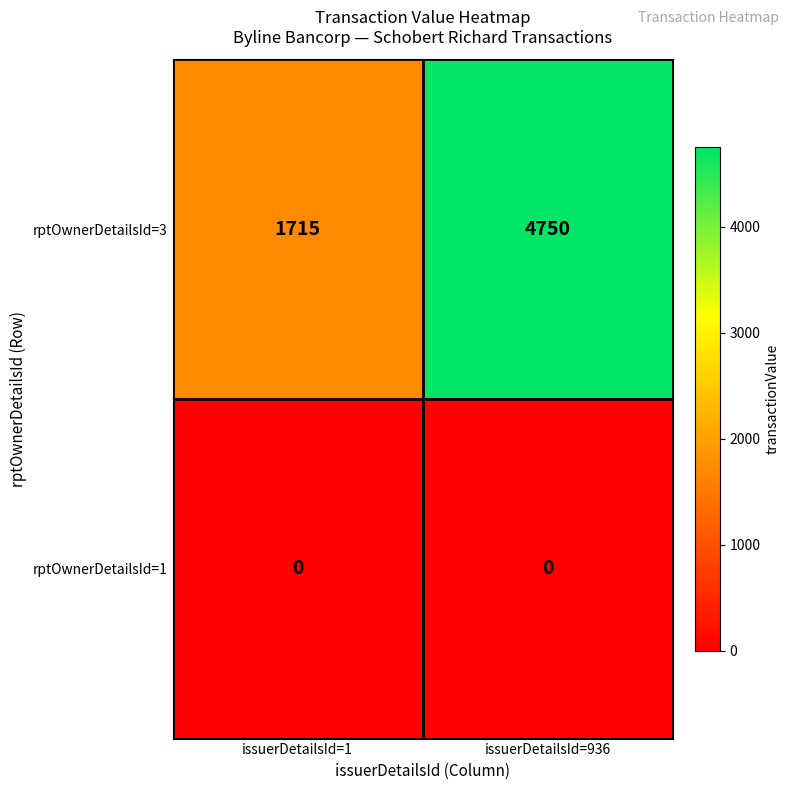

At how many categories does at least one series exceed 281?

2